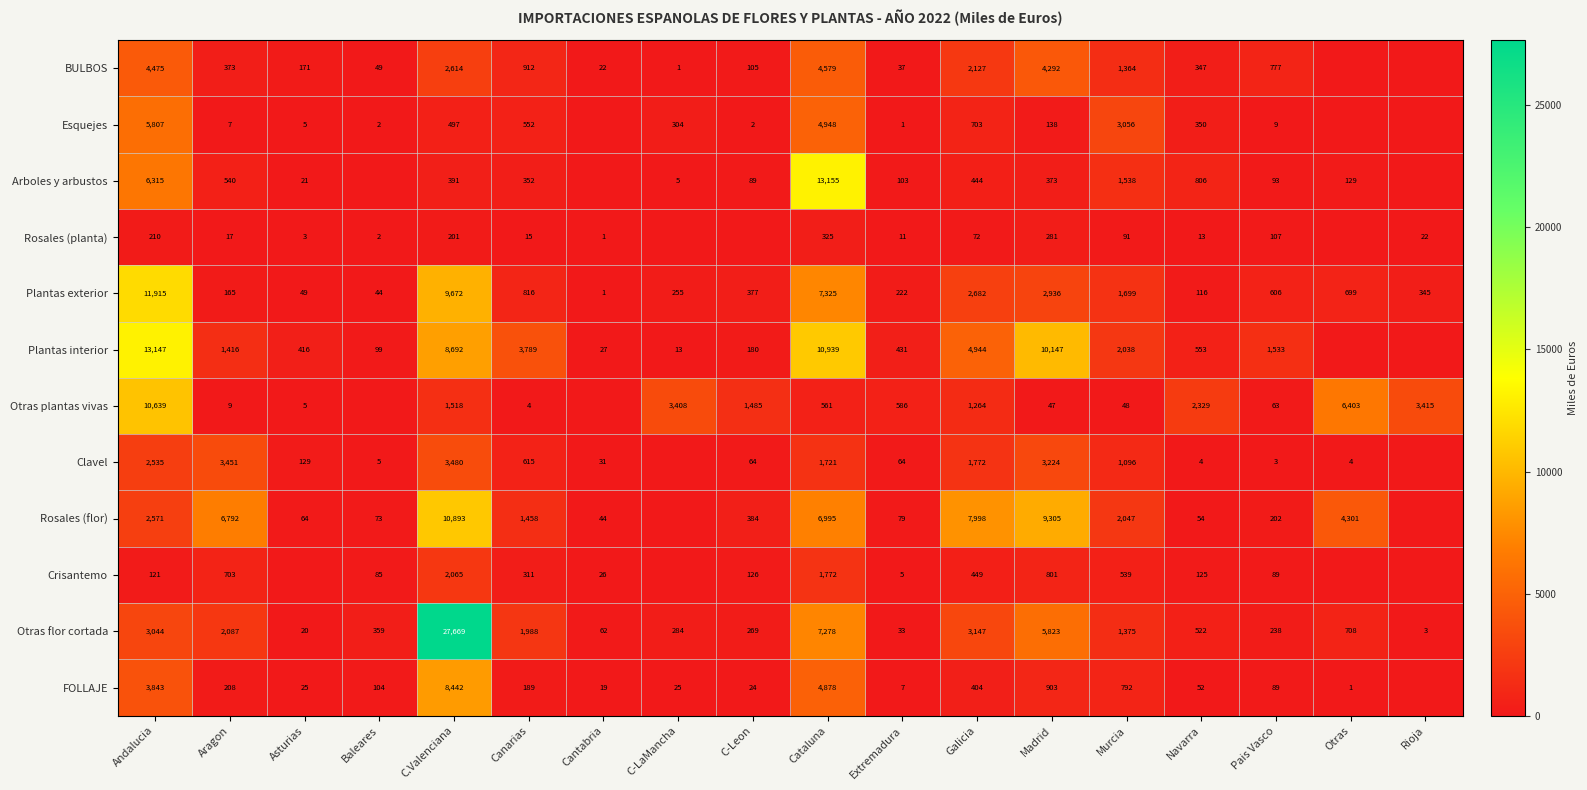

The Clavel series shows 64 at Extremadura. True or false?

True